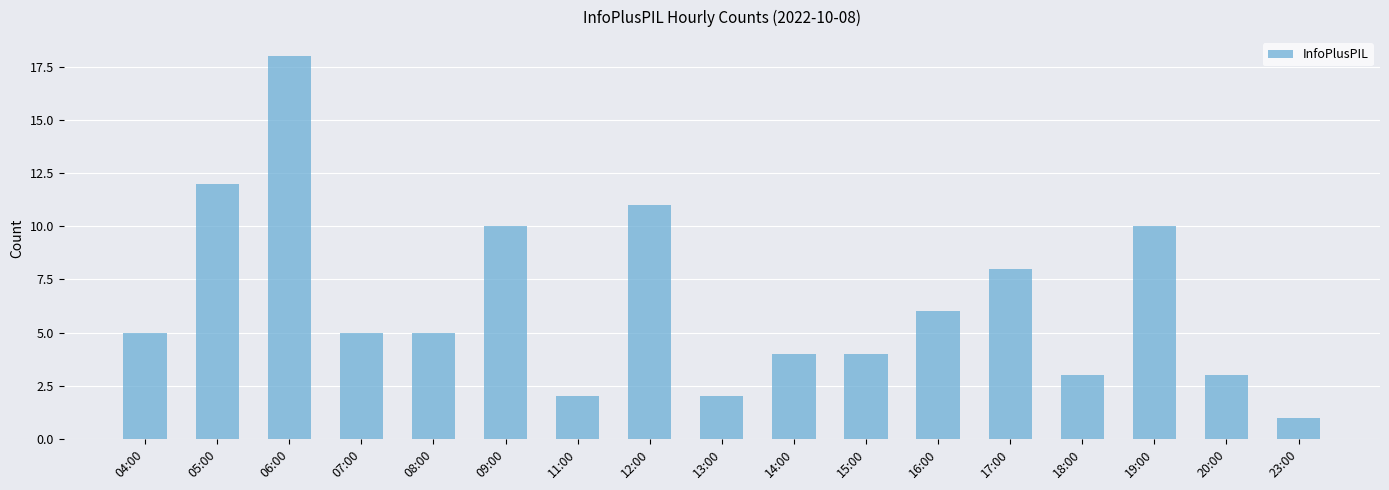

Which has a higher value, 23:00 or 13:00?

13:00